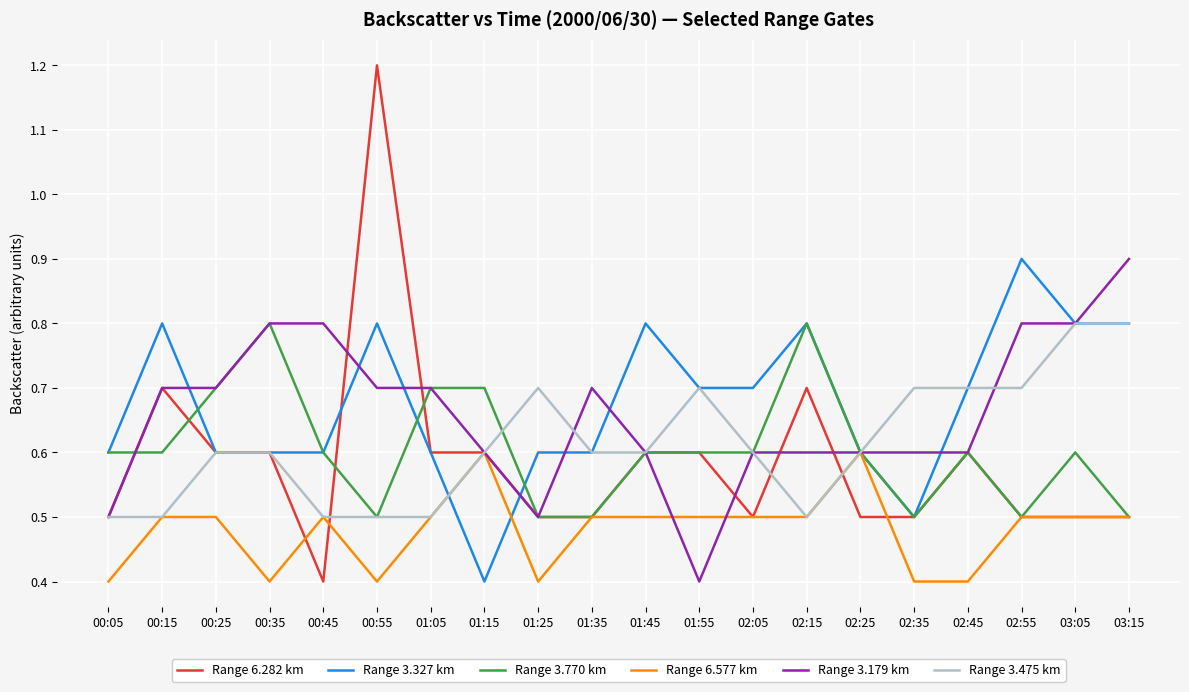

Is the value of Range 3.770 km at 01:05 greater than the value of Range 3.179 km at 03:05?

No